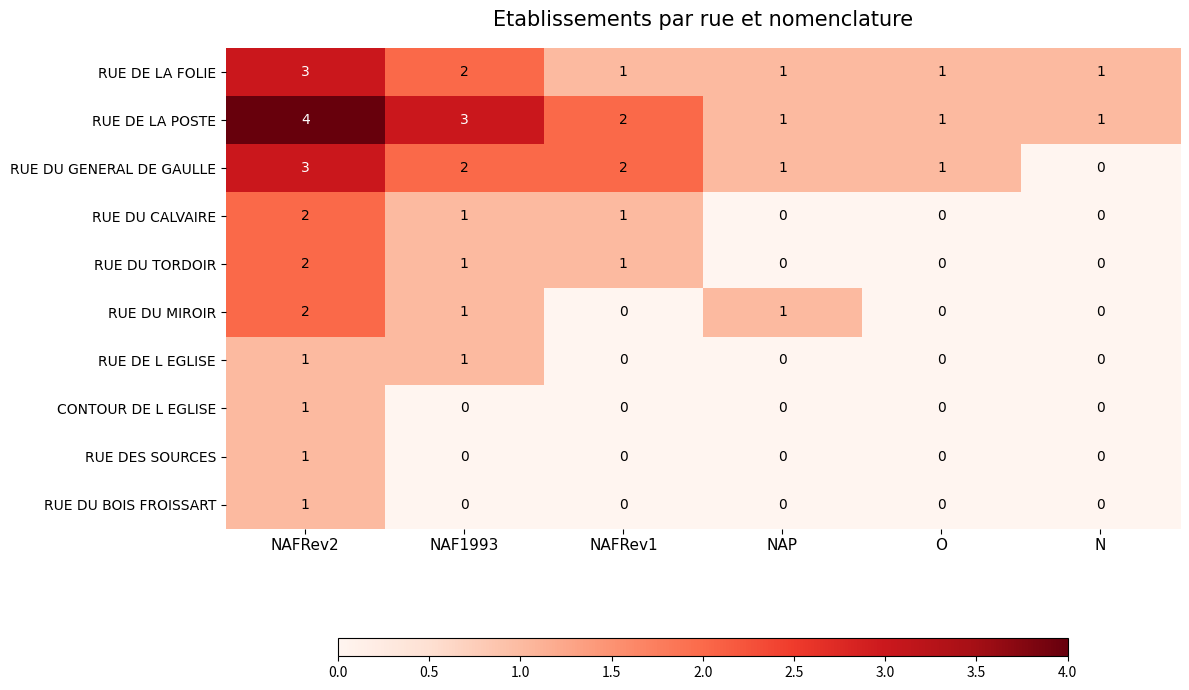

What is the sum of all RUE DU TORDOIR values?

4